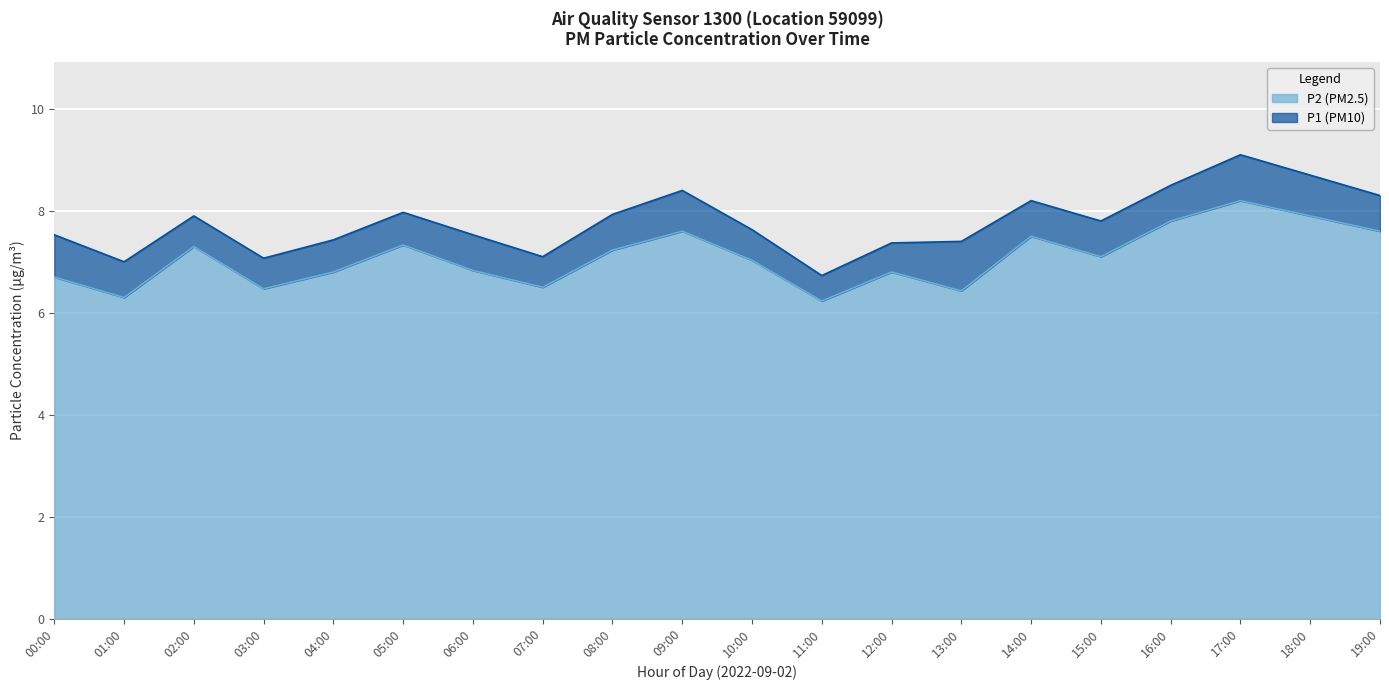

Is the value of P2 at 13:00 greater than the value of P1 at 07:00?

No